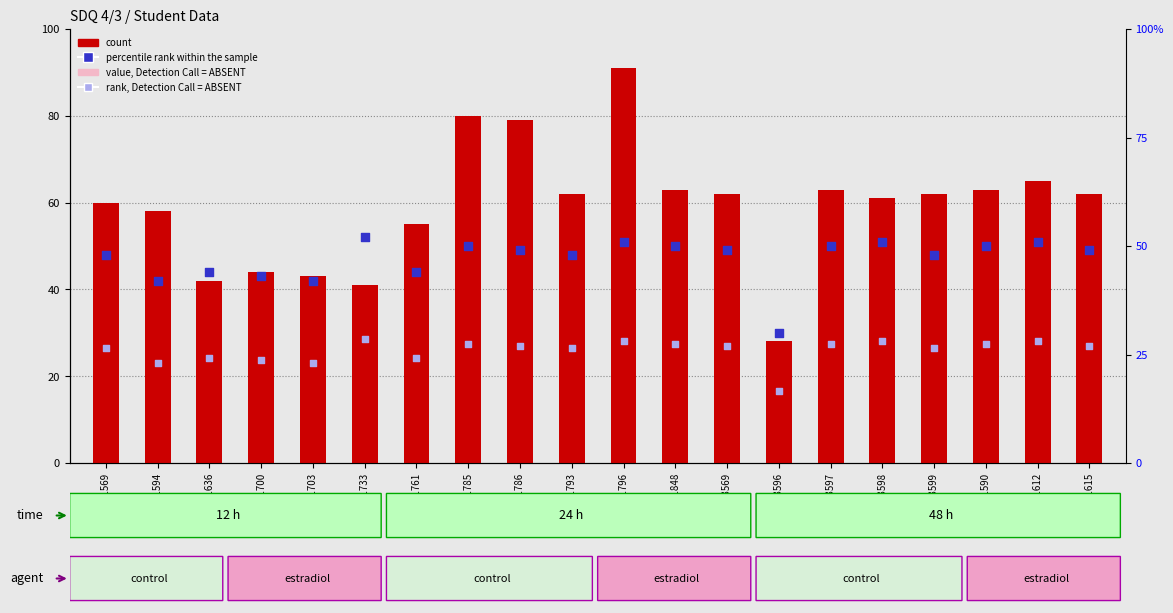

At how many categories does at least one series exceed 28?

20